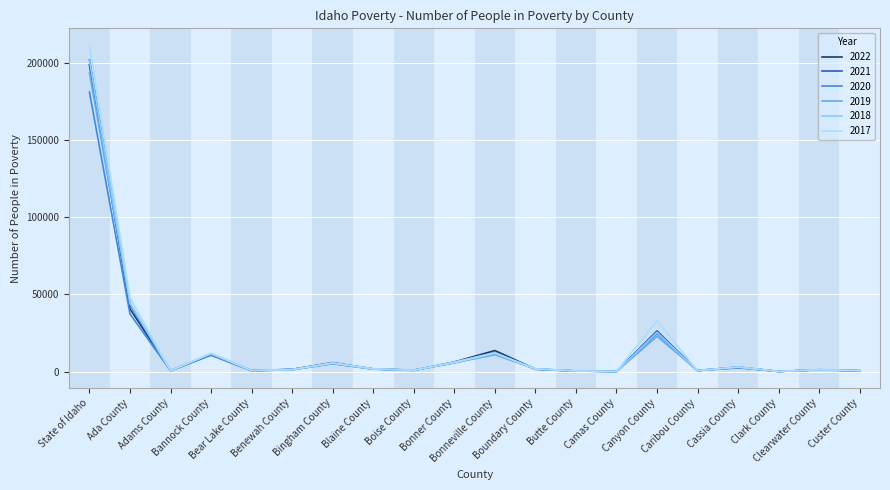

Between Bear Lake County and Adams County, which is larger?

Bear Lake County